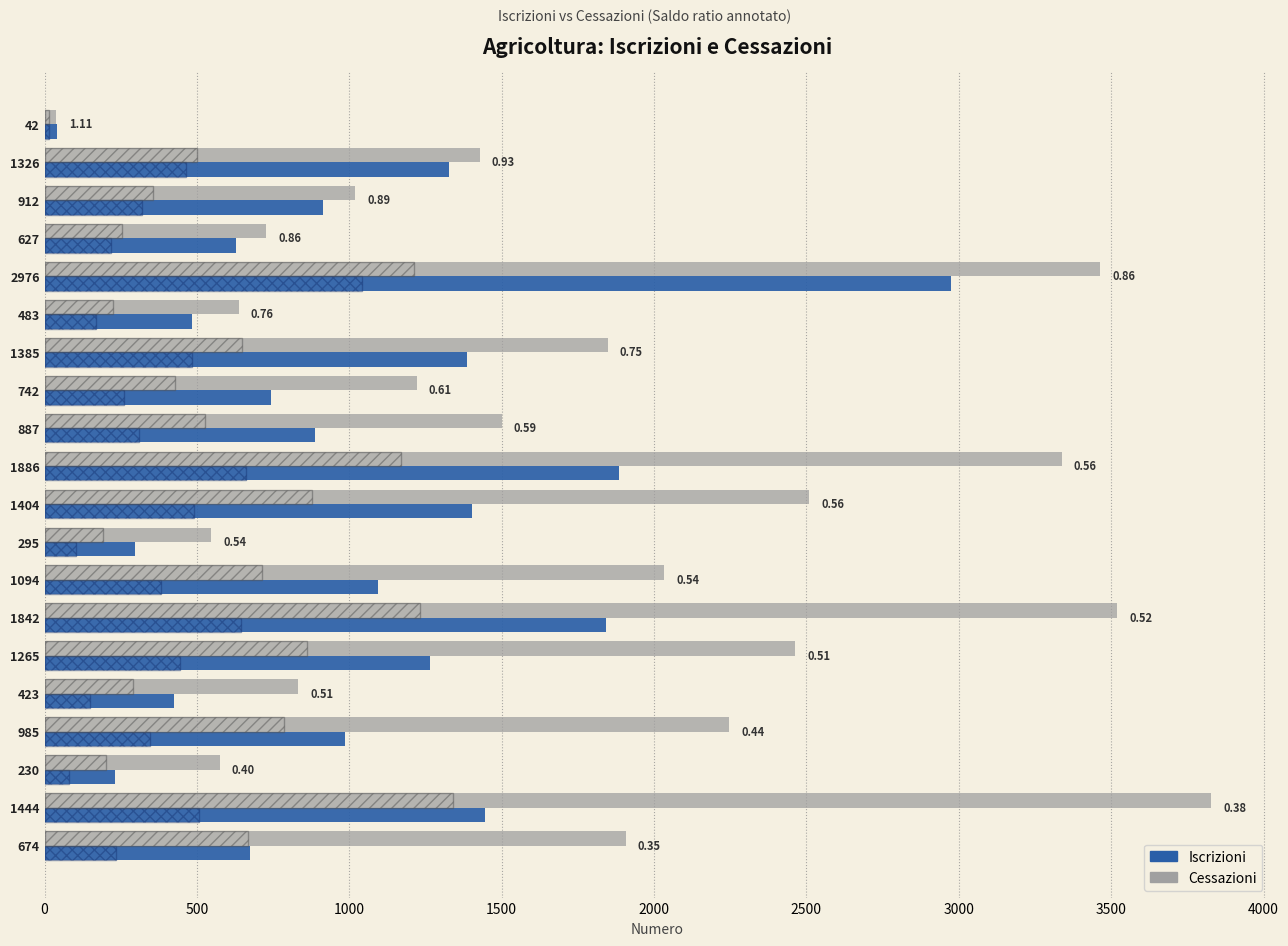

Is it true that Iscrizioni equals 813 at 2976?

False